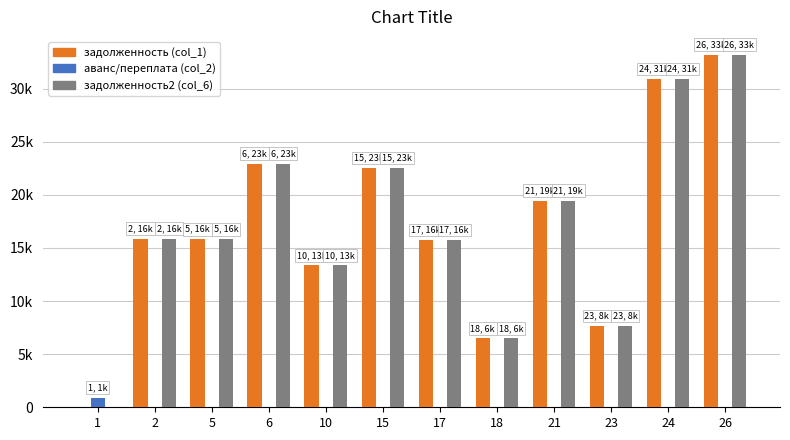

Reading left to right, list all the values displayed in this chart.

задолженность (col_1): 0.0	15886.2	15812.6	22946.7	13348.8	22505.4	15739.1	6480.8	19434.8	7650.1	30908.2	33206.5
аванс/переплата (col_2): 913.8	0.0	0.0	0.0	0.0	0.0	0.0	0.0	0.0	0.0	0.0	0.0
задолженность2 (col_6): 0.0	15886.2	15812.6	22946.7	13348.8	22505.4	15739.1	6480.8	19434.8	7650.1	30908.2	33206.5